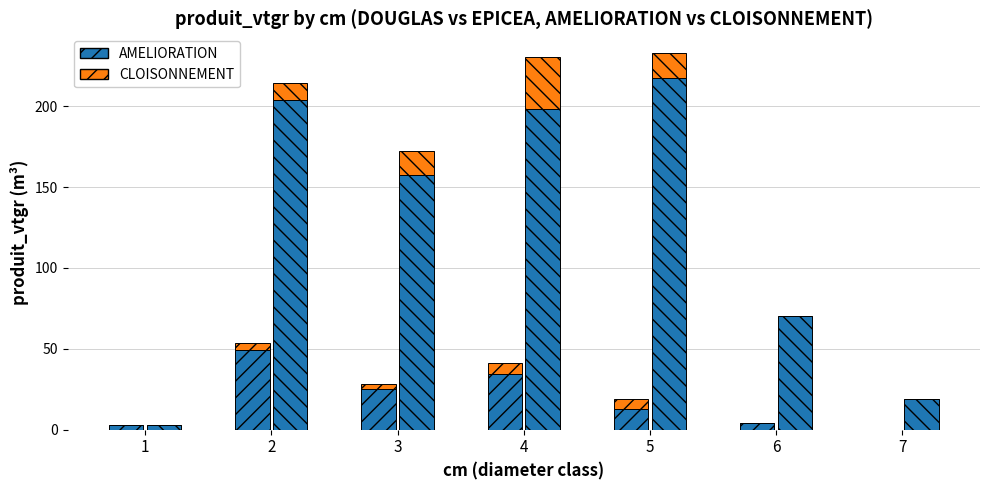

What is the difference between the second highest and minimum values in the EPICEA CLOISONNEMENT series?

15.6